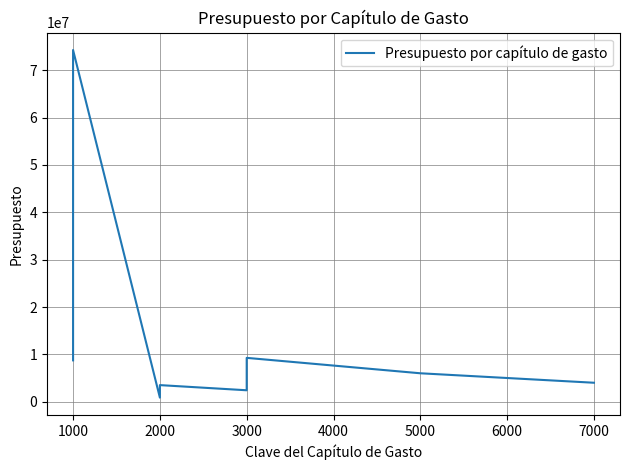

How many data points does each series have?

8